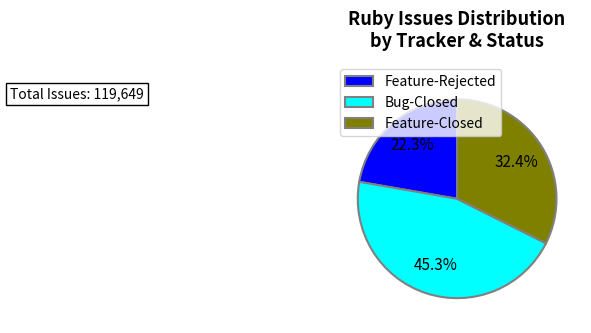

Is there any slice that represents more than half of the pie?

No